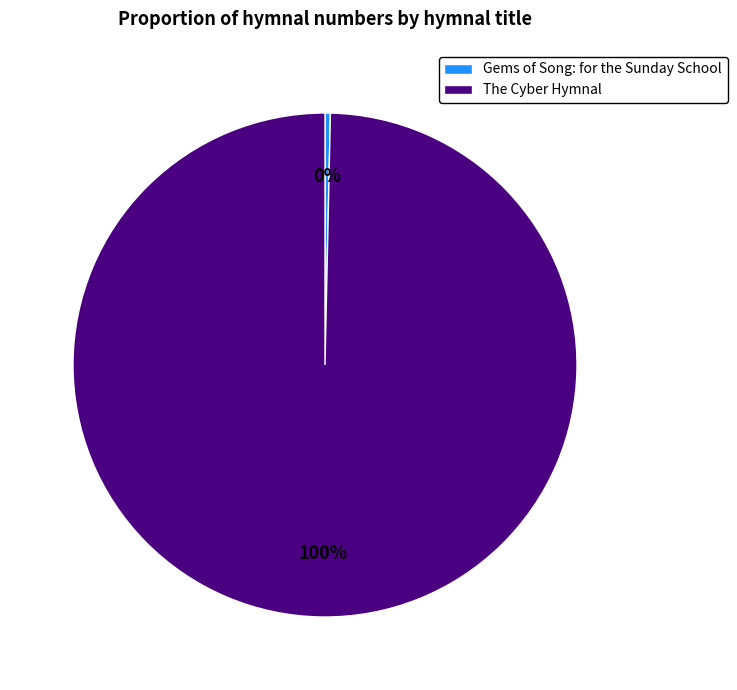

Which category has the biggest portion of the pie?

The Cyber Hymnal